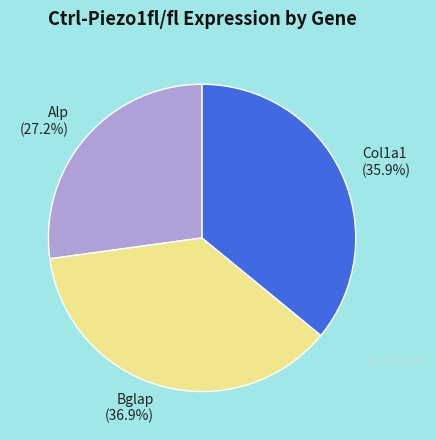

Which has a higher value, Bglap or Col1a1?

Bglap